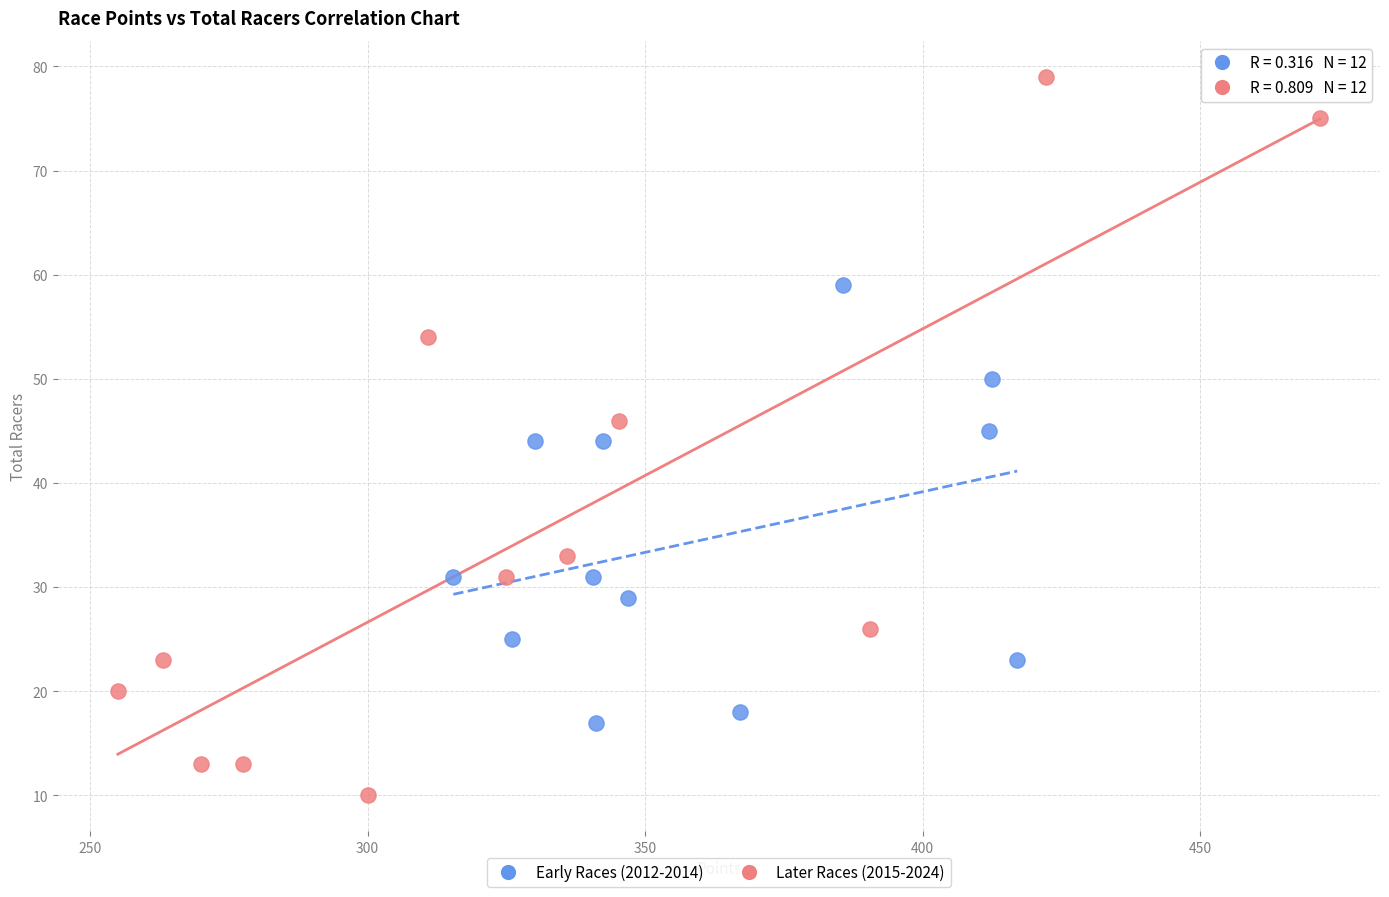

What are all the series names shown in the legend?

Early Races (2012-2014), Later Races (2015-2024)